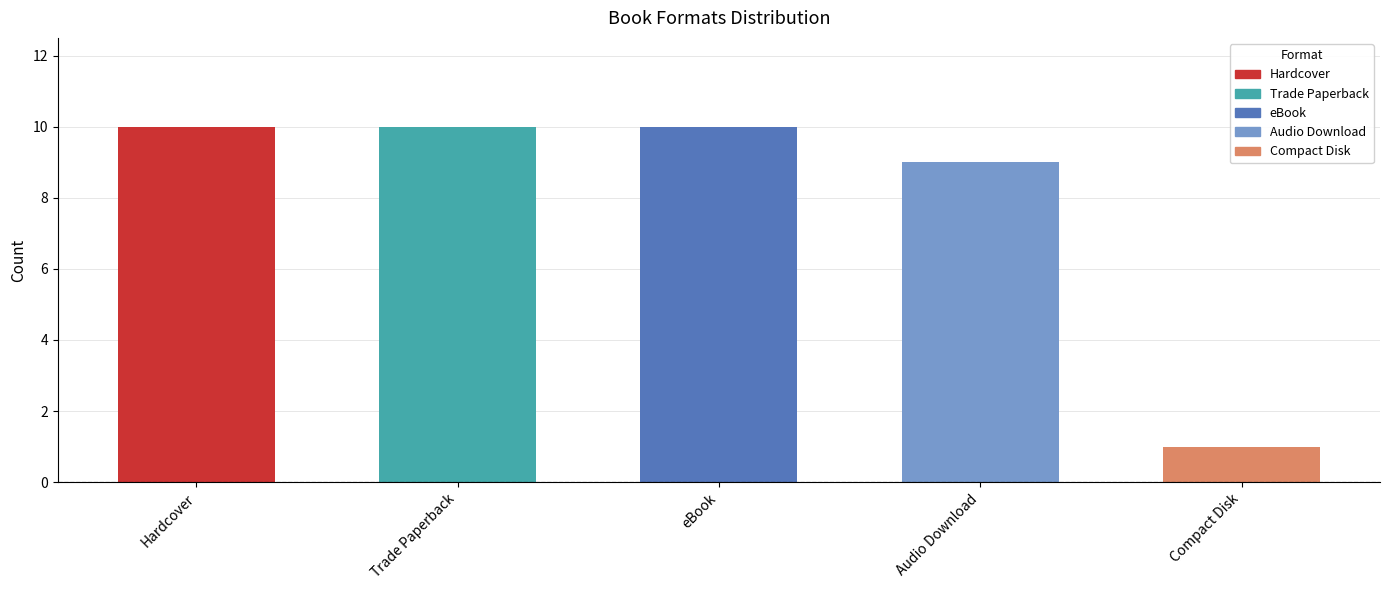

How many bars are there in total?

5